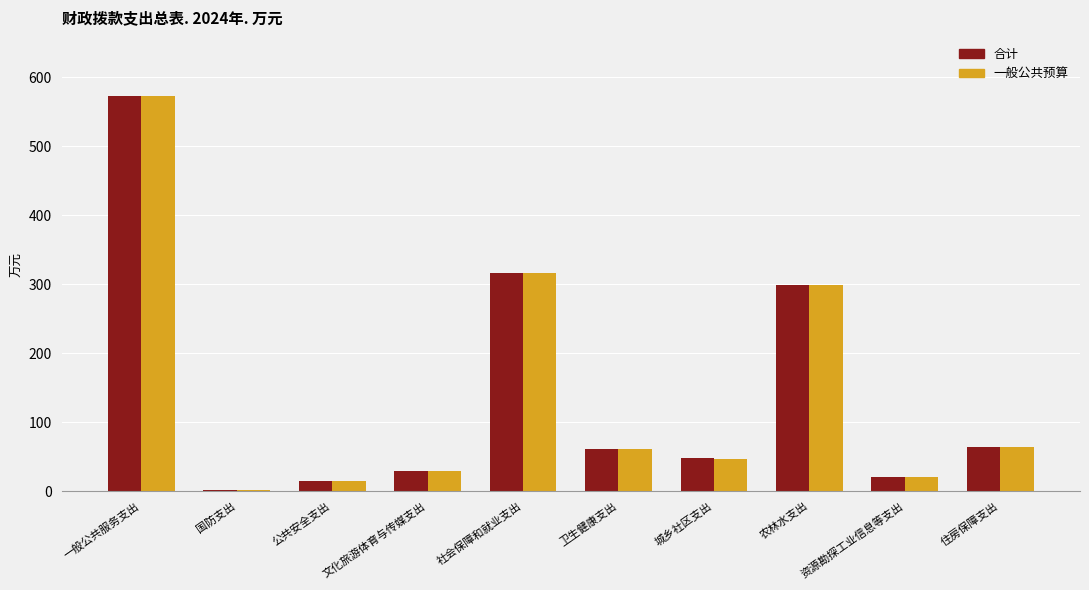

What is the sum of all 一般公共预算 values?

1424.0